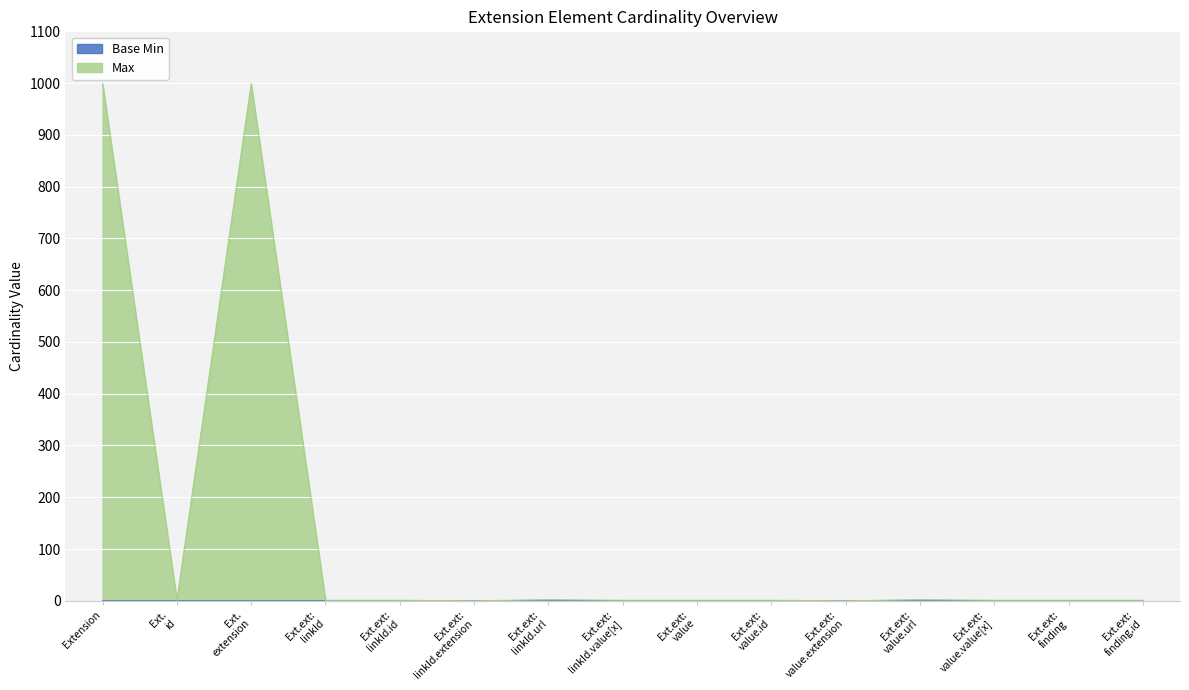

Reading left to right, what are all the values shown in this chart?

Max: 999	1	999	1	1	0	2	1	1	1	0	2	1	1	1
Base Min: 0	0	0	0	0	0	1	0	0	0	0	1	0	0	0